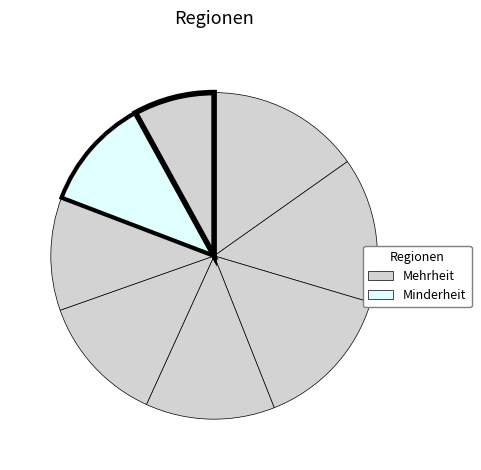

How many segments does this pie chart have?

8